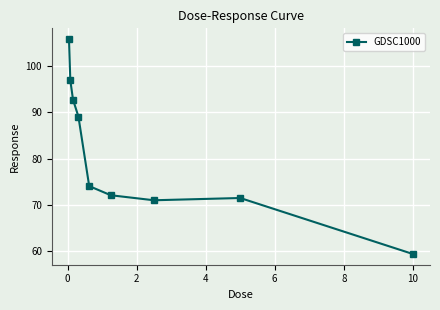

Reading left to right, extract all data points from this chart.

105.9	96.9	92.8	89.1	74.1	72.1	71.0	71.5	59.4